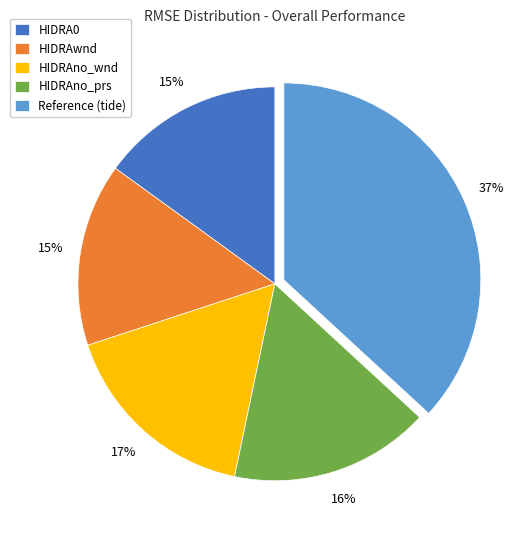

Is the sum of Reference (tide) and HIDRAno_wnd greater than half?

Yes